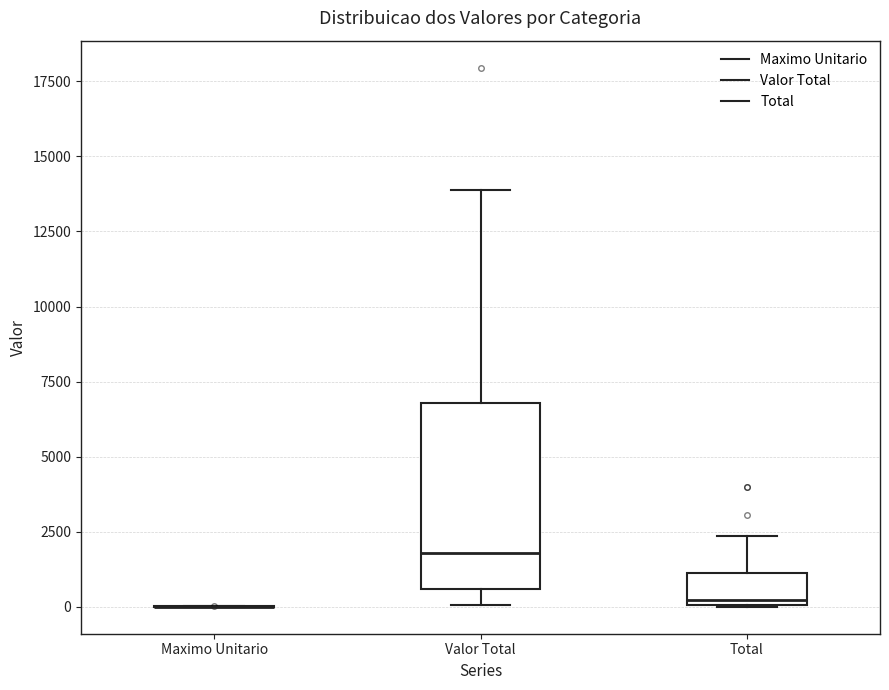

Reading left to right, read every box against the y-axis: the position of its median line, the range the box covers, and the ends of its whiskers. The values are not printed on the chart, so give them approximately, as read against the axis.

Maximo Unitario: box collapsed to a line at 0, whiskers 0 to 0
Valor Total: median 2000, box 500 to 7000, whiskers 0 to 14000
Total: median 0 (just above the box's lower edge), box 0 to 1000, whiskers 0 to 2500